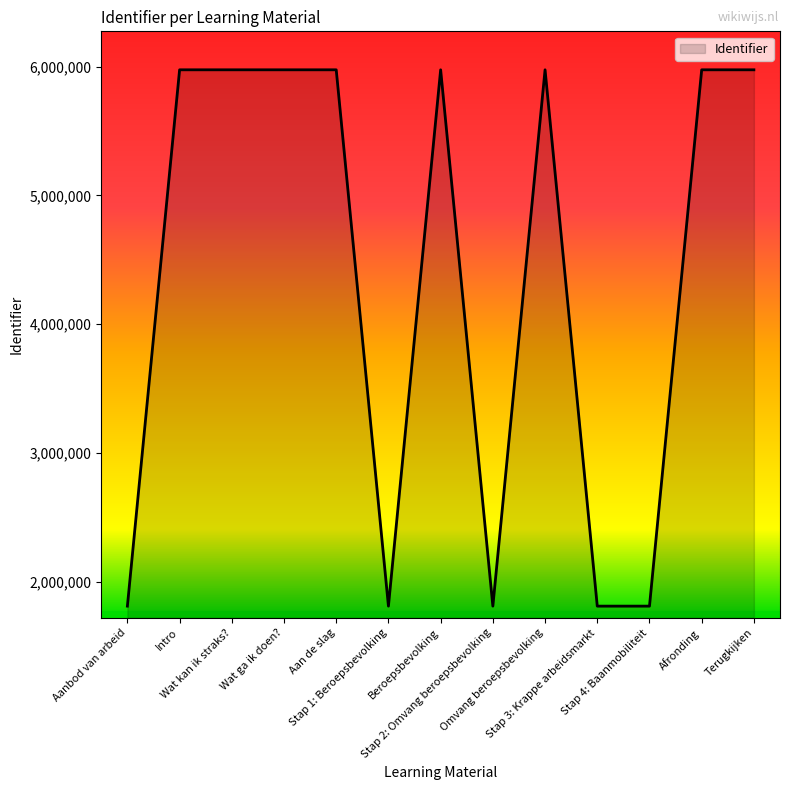

True or false: the data shows 8409877 at Wat kan ik straks?.

False